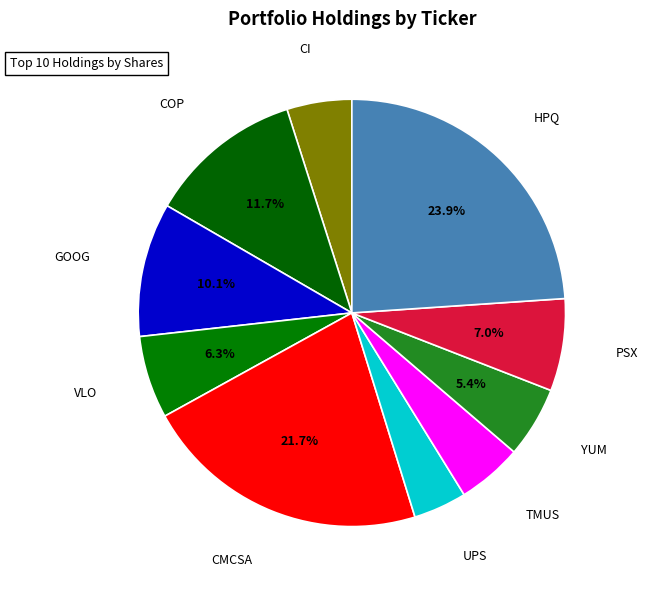

What portion of the pie excludes PSX?

93.0%